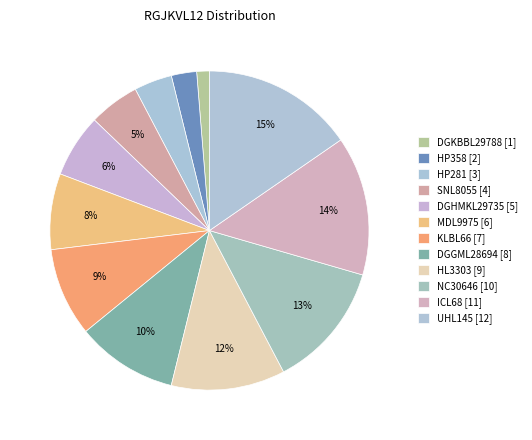

The UHL145 slice represents 15% of the pie. True or false?

True